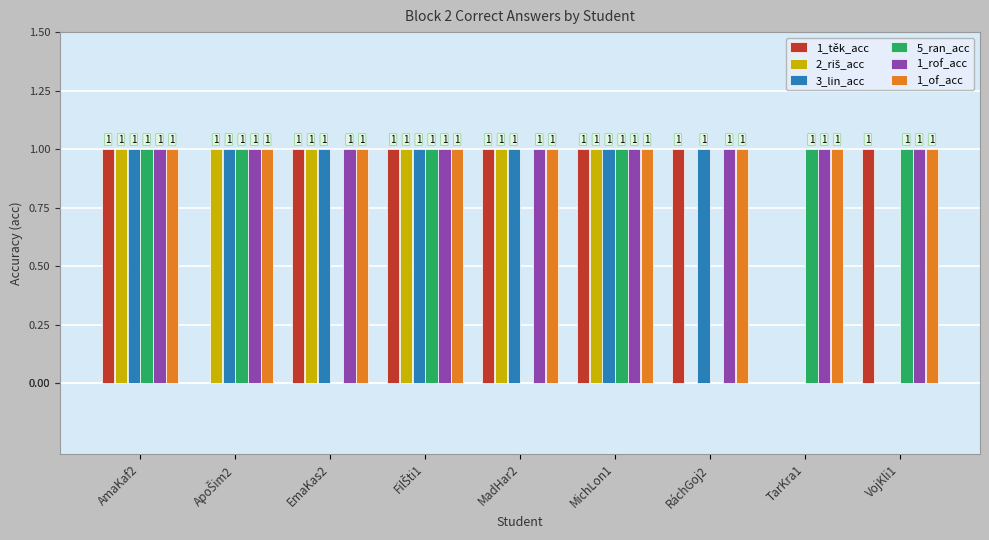

Does the chart contain stacked bars?

No